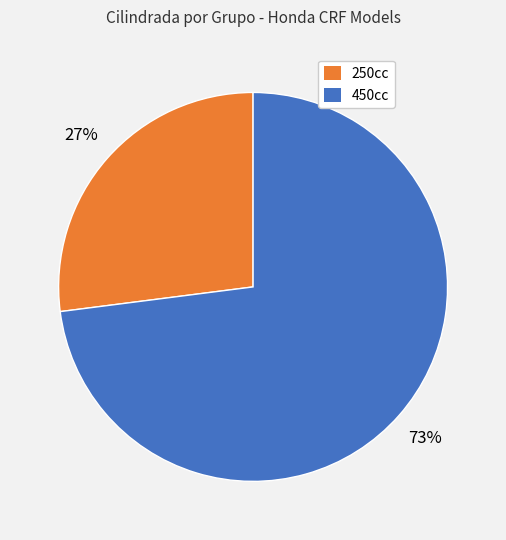

True or false: 450cc accounts for 73% of the total.

True